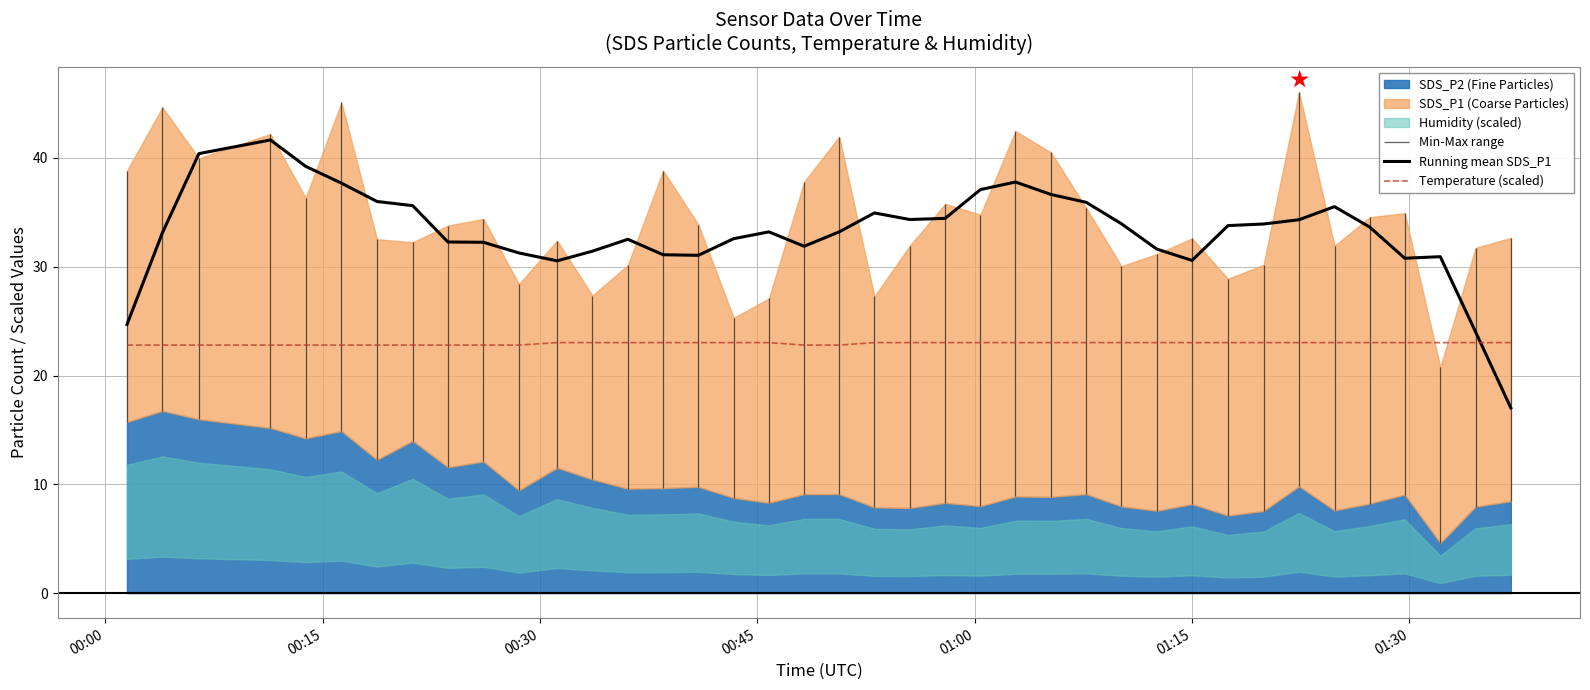

True or false: Temperature (scaled) and Running mean SDS_P1 intersect in this chart.

True